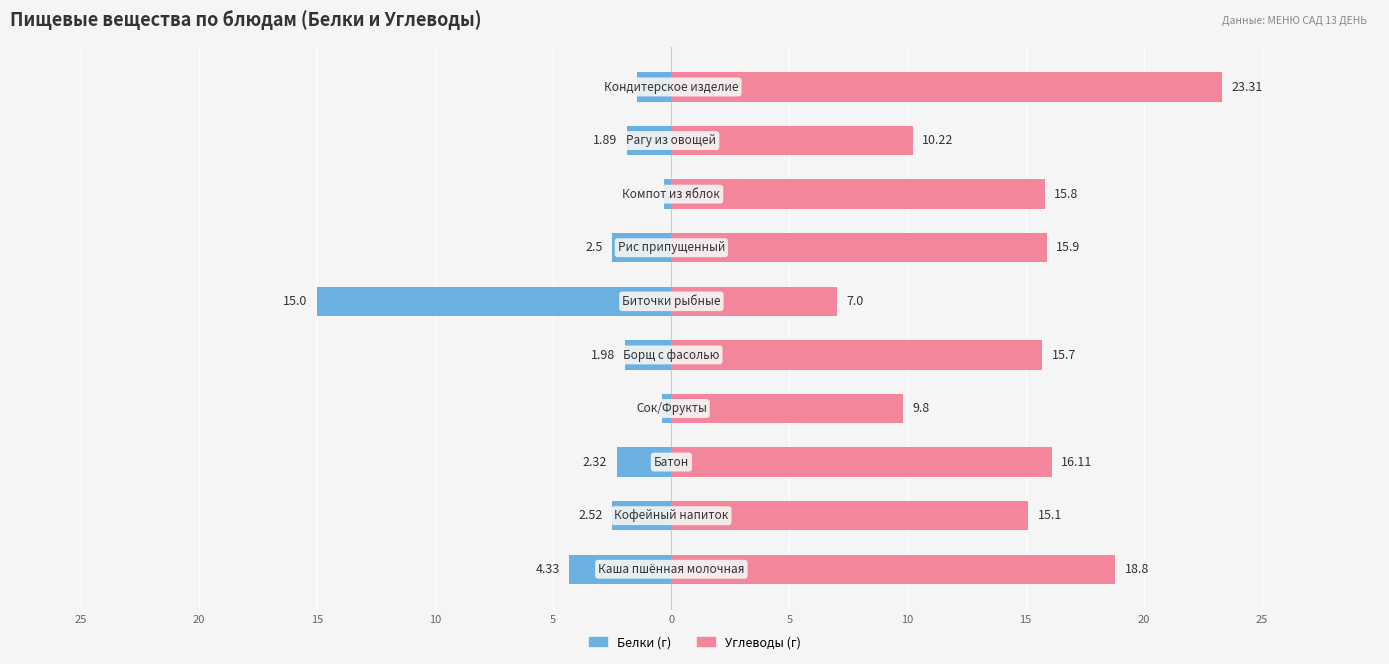

What is the sum of the Углеводы (г) values at 5 and 5?

31.6